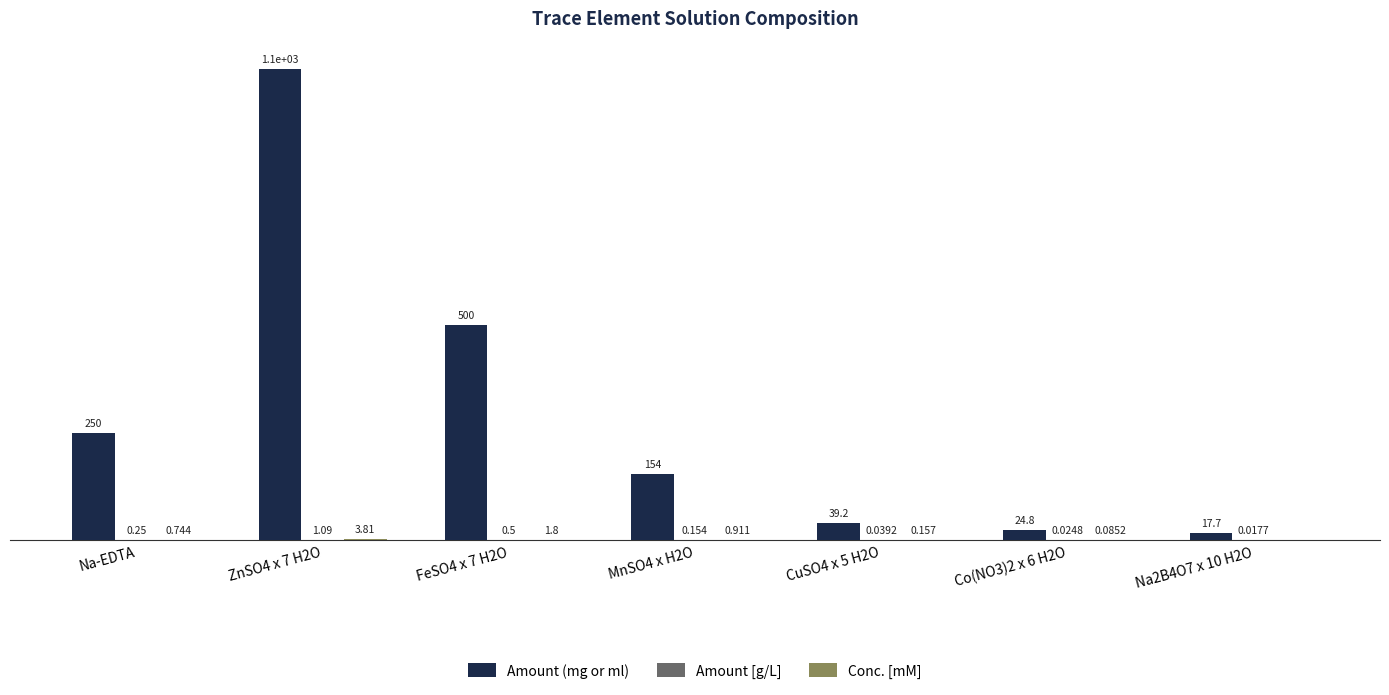

Which series changed the most between ZnSO4 x 7 H2O and Na2B4O7 x 10 H2O?

Amount (mg or ml)